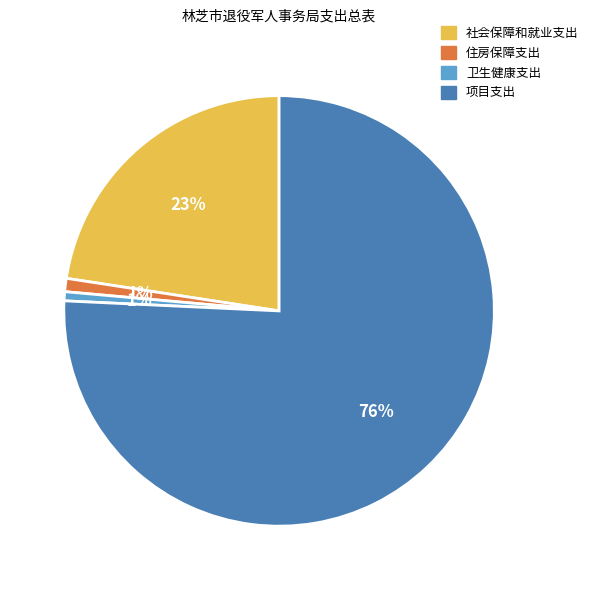

Count the number of slices in the pie.

4